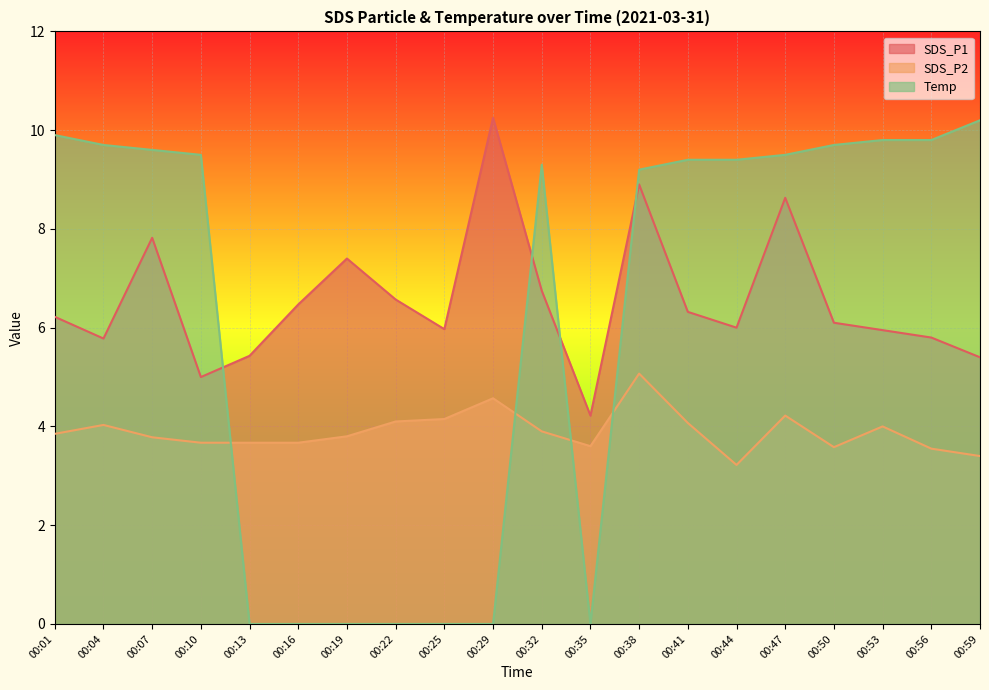

Is the value of SDS_P2 at 00:19 greater than the value of Temp at 00:22?

Yes